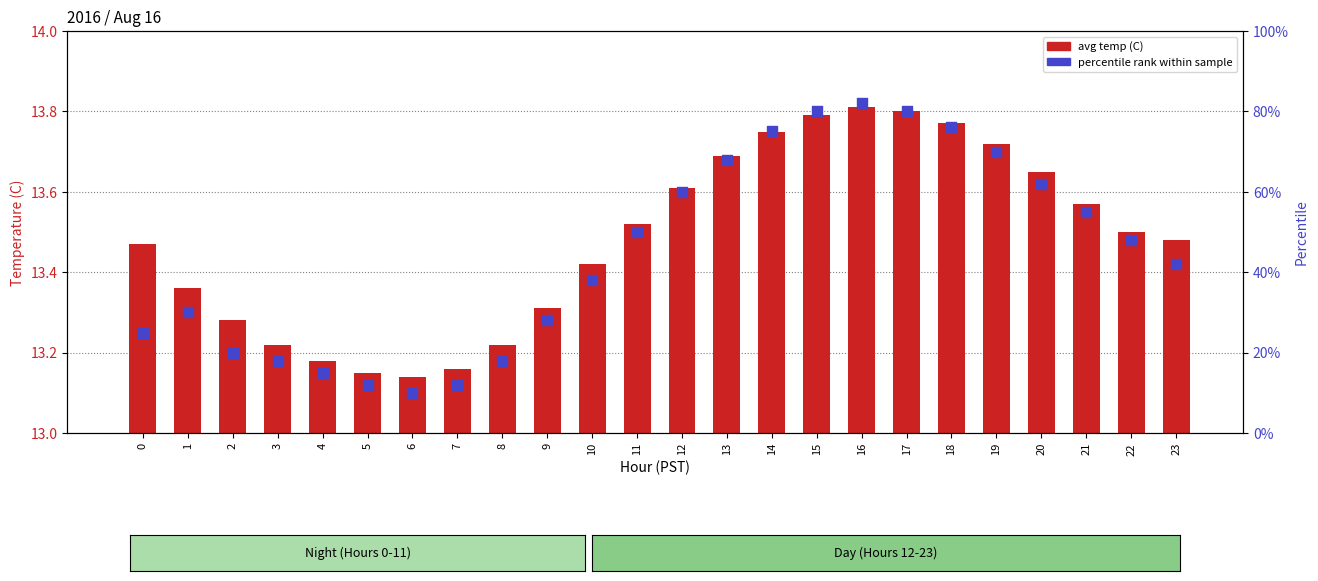

What are all the series names shown in the legend?

avg temp, percentile rank